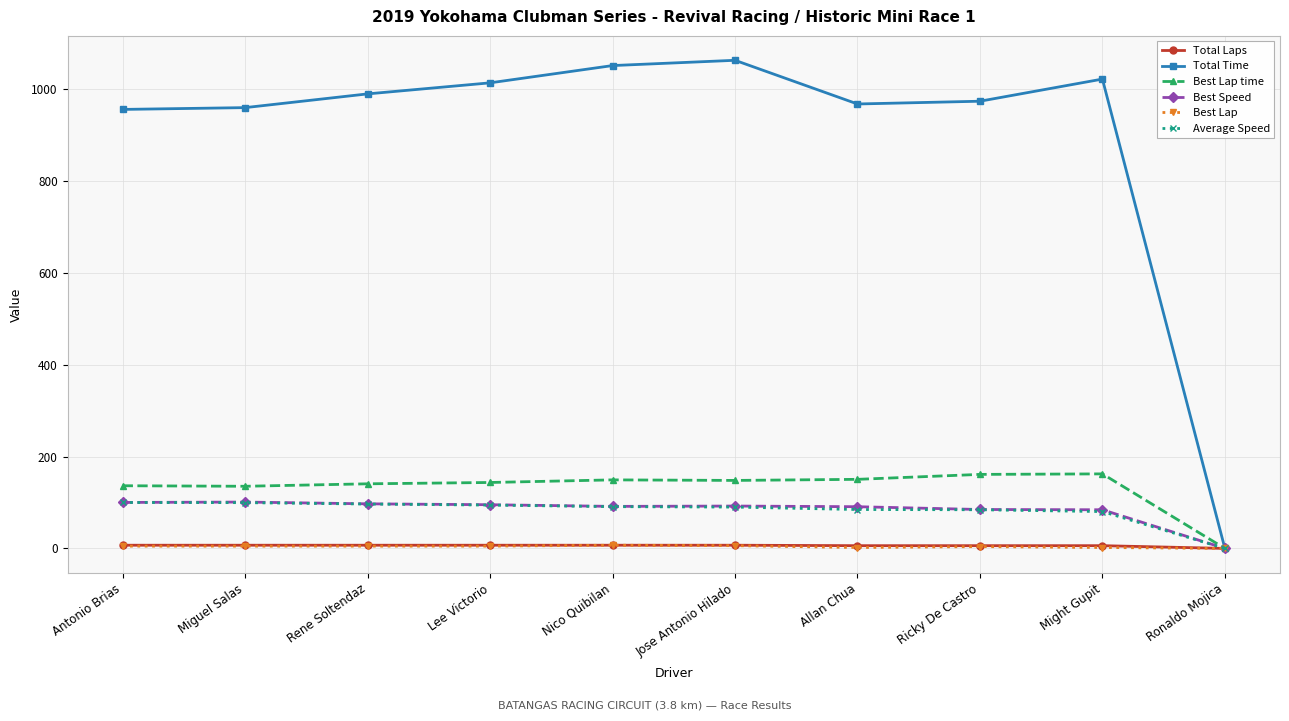

Which category has the lowest value in the Best Speed series?

Ronaldo Mojica